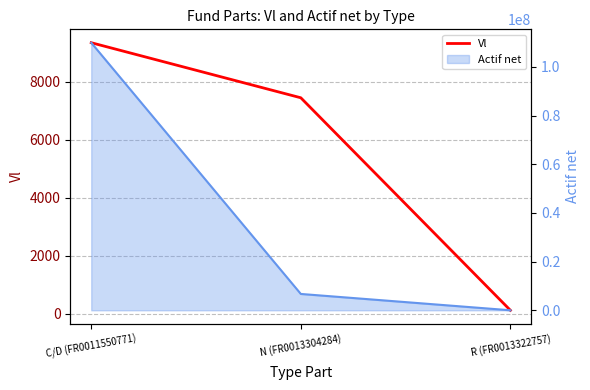

Read the value at N (FR0013304284).

7448.8